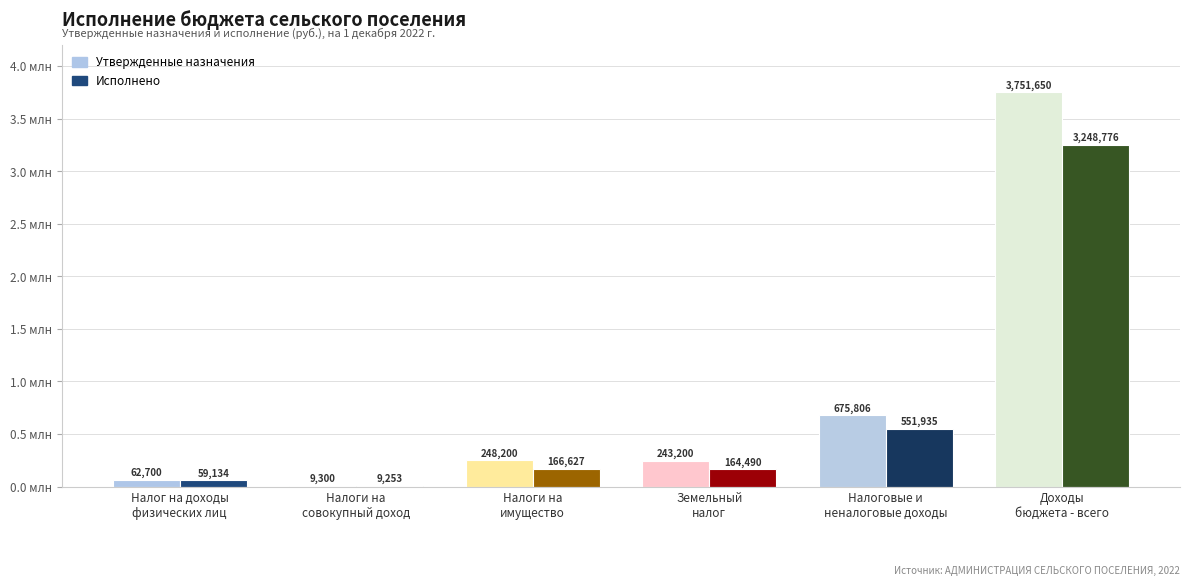

At which label is Утвержденные назначения closest to 1880475?

Налоговые и
неналоговые доходы